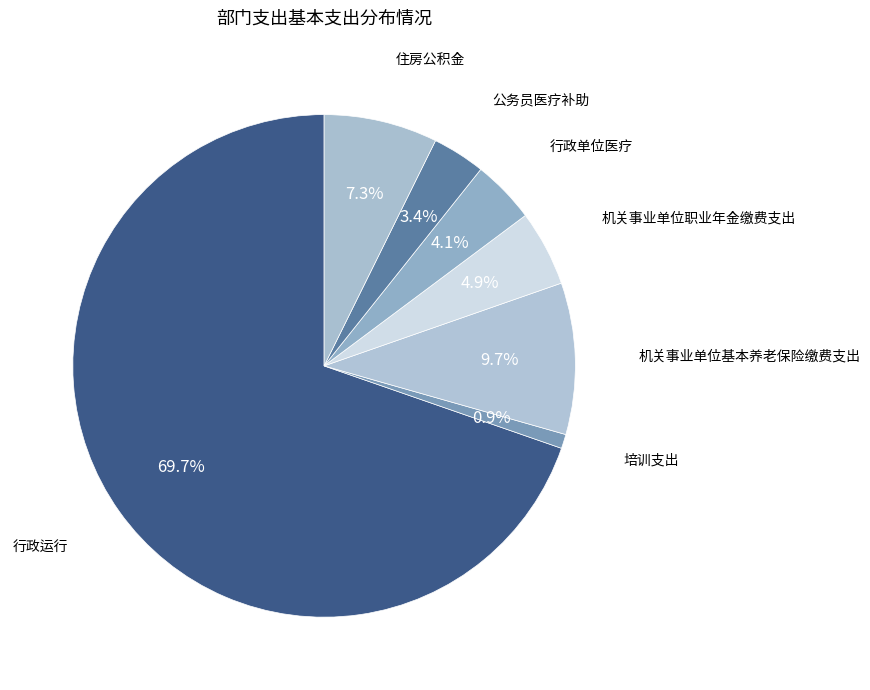

To the nearest percent, what is the average slice percentage?

14%